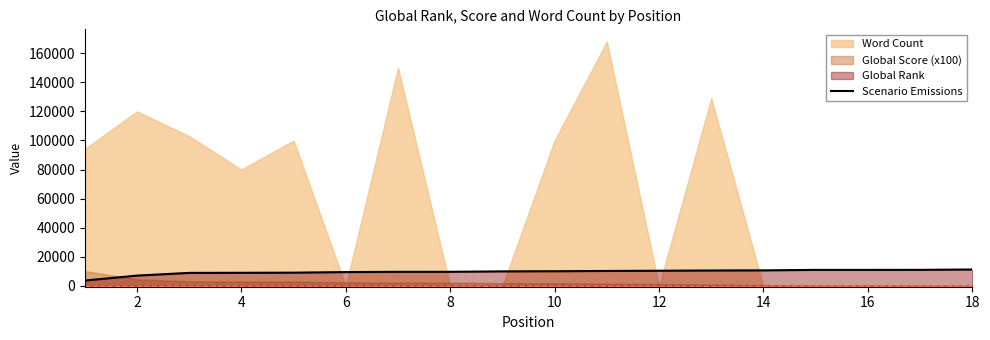

True or false: the data has more than 1 interior local peaks.

False